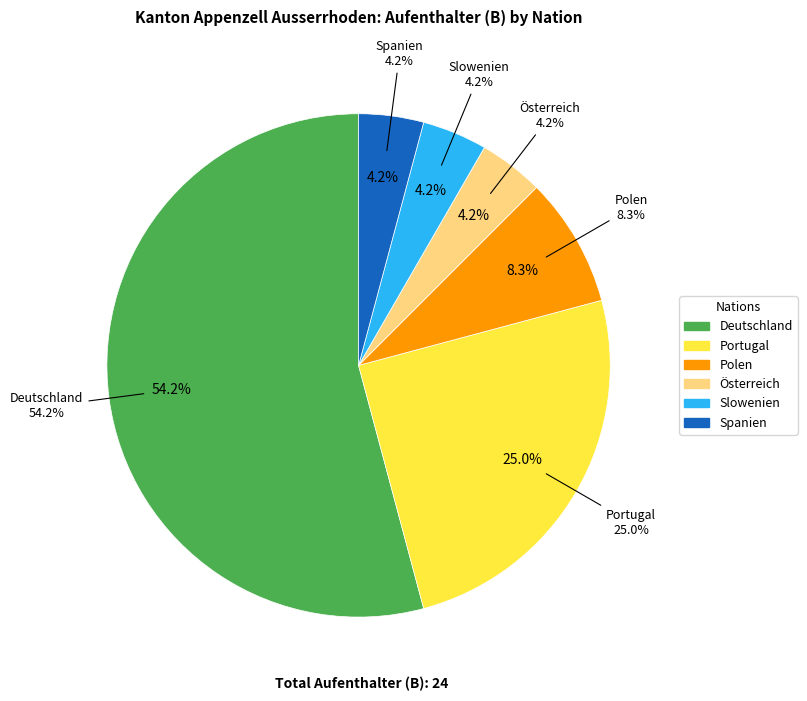

To the nearest percent, what percentage of the pie is Slowenien?

4%